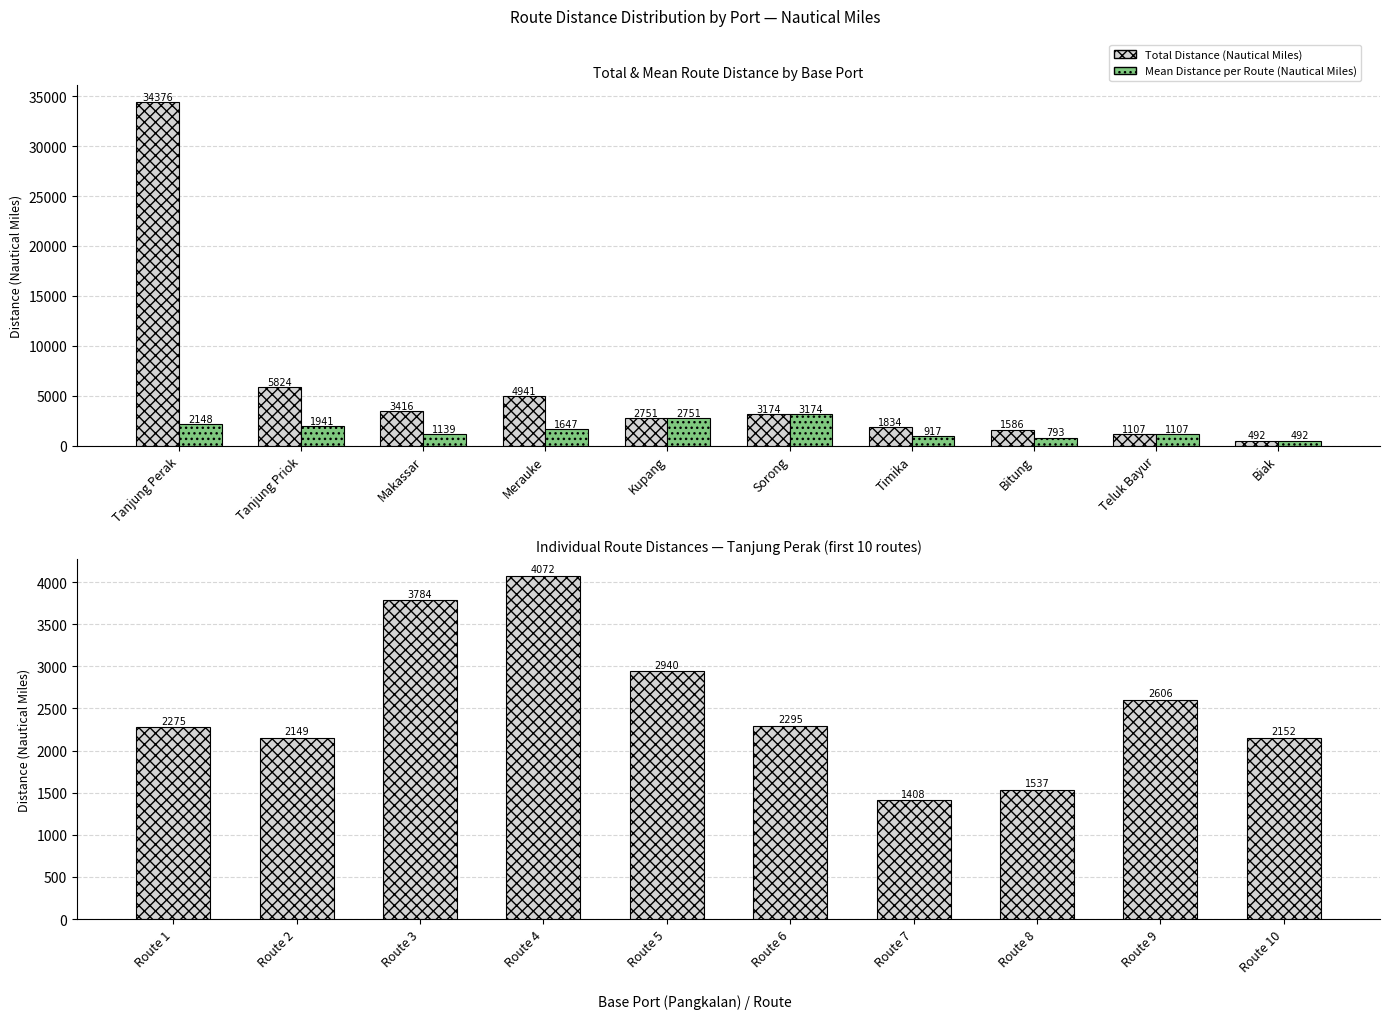

Reading right to left, transcribe all the data shown in this chart.

Total Distance (Nautical Miles): 492	1107	1586	1834	3174	2751	4941	3416	5824	34376
Mean Distance per Route (Nautical Miles): 492	1107	793	917	3174	2751	1647	1139	1941	2148
Tanjung Perak routes (Nautical Miles): 2152	2606	1537	1408	2295	2940	4072	3784	2149	2275